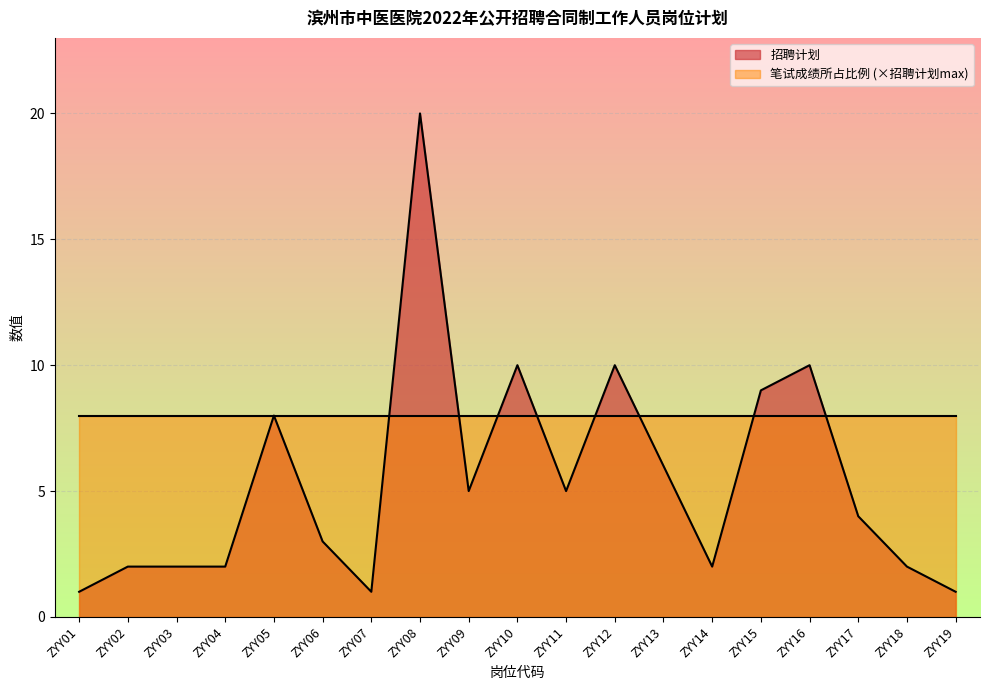

Rank the categories by value from highest to lowest.

ZYY08, ZYY10, ZYY12, ZYY16, ZYY15, ZYY05, ZYY13, ZYY09, ZYY11, ZYY17, ZYY06, ZYY02, ZYY03, ZYY04, ZYY14, ZYY18, ZYY01, ZYY07, ZYY19